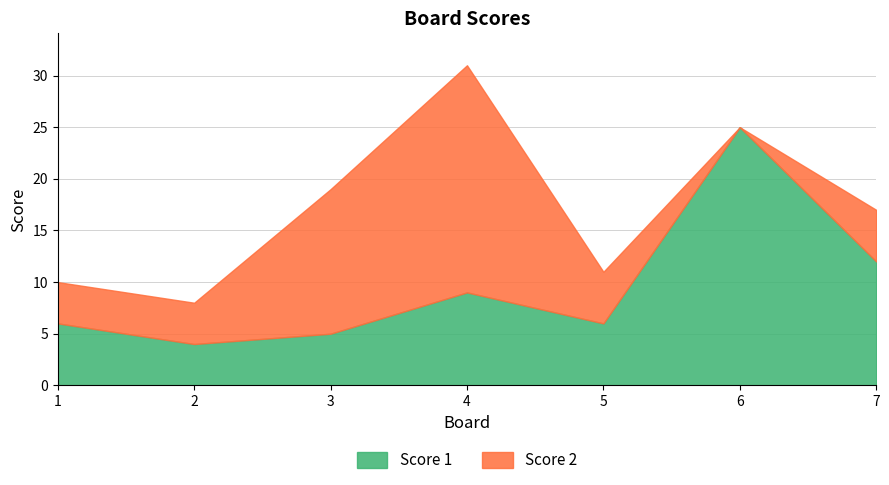

The value of Score 1 at 3 is 5. True or false?

True